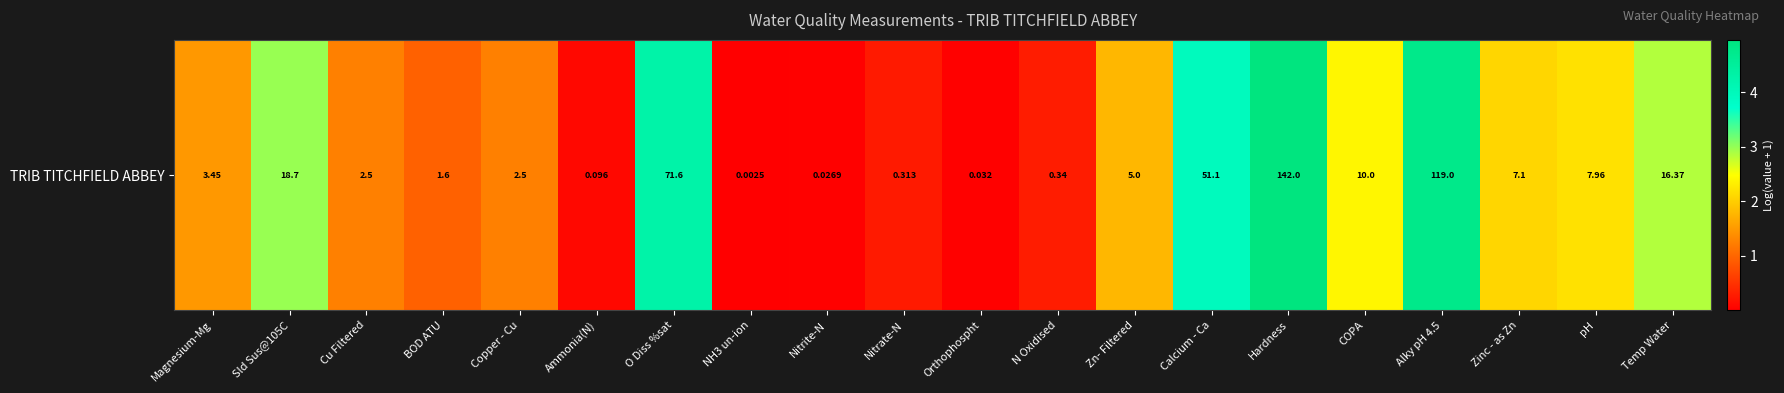

Reading left to right, extract all data points from this chart.

Magnesium-Mg=1.5	Sld Sus@105C=3.0	Cu Filtered=1.3	BOD ATU=1.0	Copper - Cu=1.3	Ammonia(N)=0.1	O Diss %sat=4.3	NH3 un-ion=0.0	Nitrite-N=0.0	Nitrate-N=0.3	Orthophospht=0.0	N Oxidised=0.3	Zn- Filtered=1.8	Calcium - Ca=4.0	Hardness=5.0	COPA=2.4	Alky pH 4.5=4.8	Zinc - as Zn=2.1	pH=2.2	Temp Water=2.9